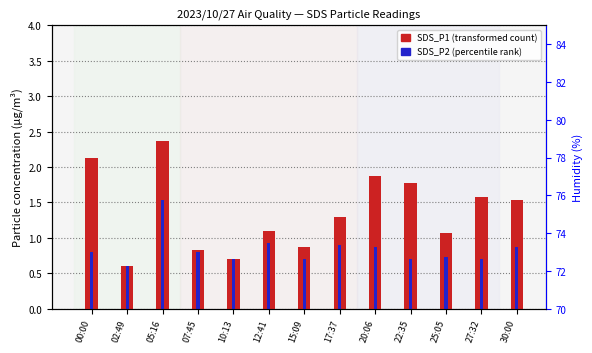

What is the value of the SDS_P2 (percentile rank) bar at the 2nd from the left?

0.6